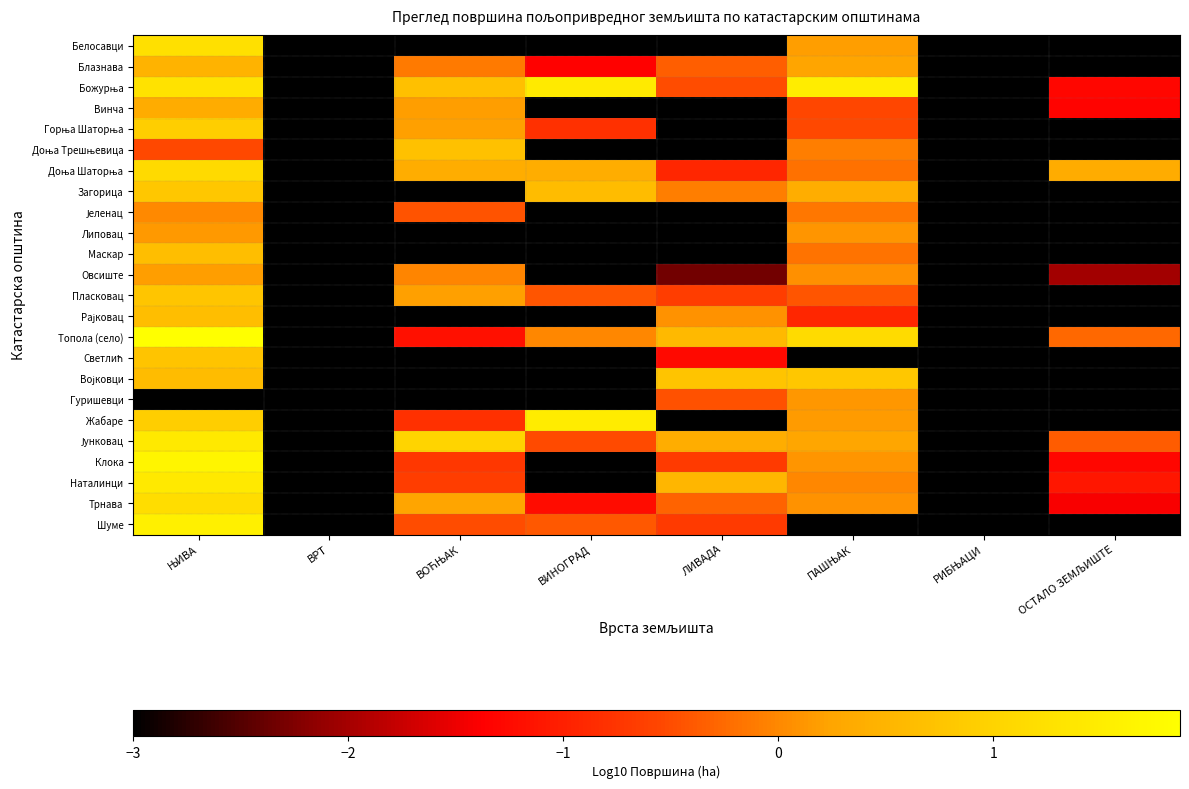

How many categories are shown in the chart?

8